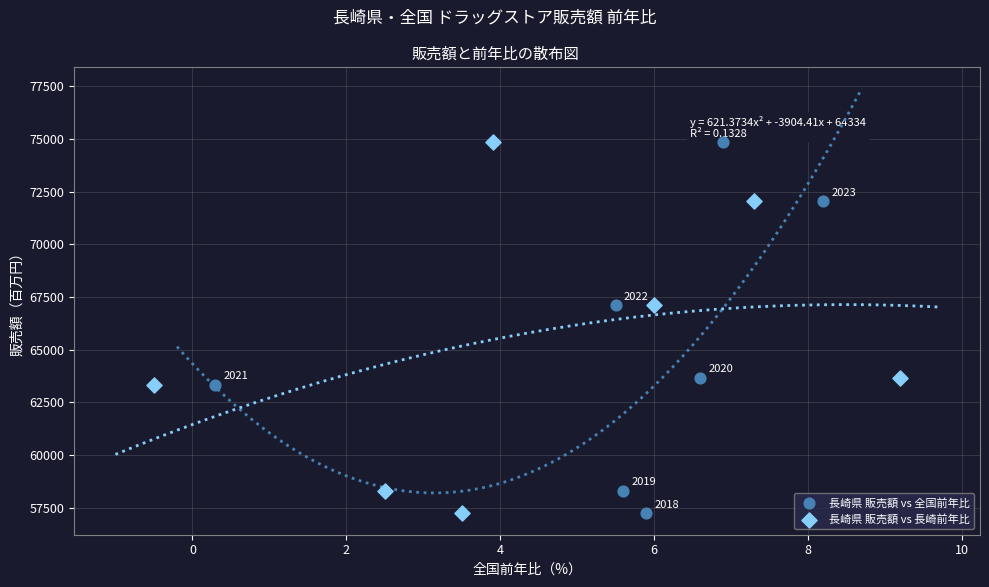

What are all the series names shown in the legend?

長崎県 販売額 vs 全国前年比, 長崎県 販売額 vs 長崎前年比